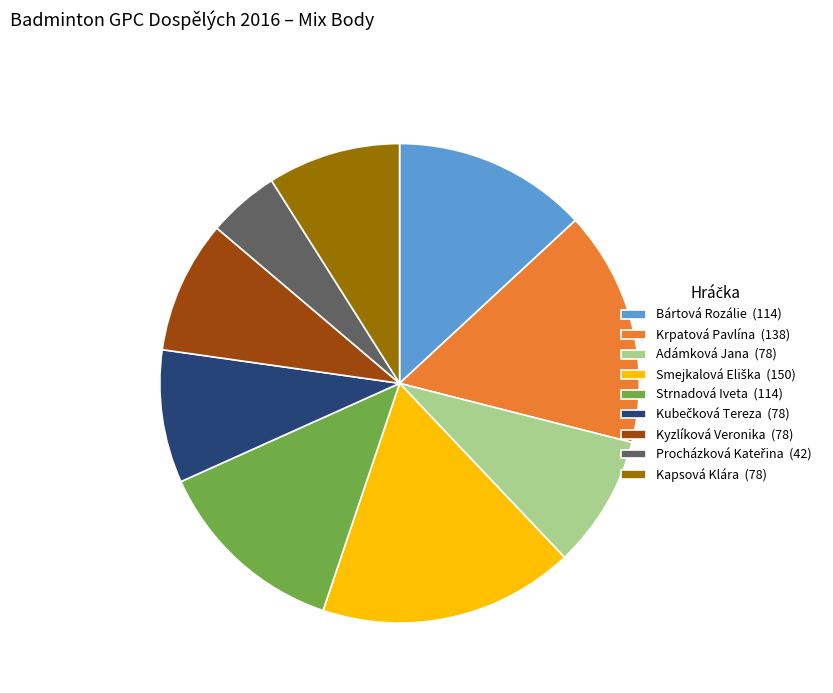

Combined, do Strnadová Iveta (114) and Bártová Rozálie (114) account for over 50%?

No